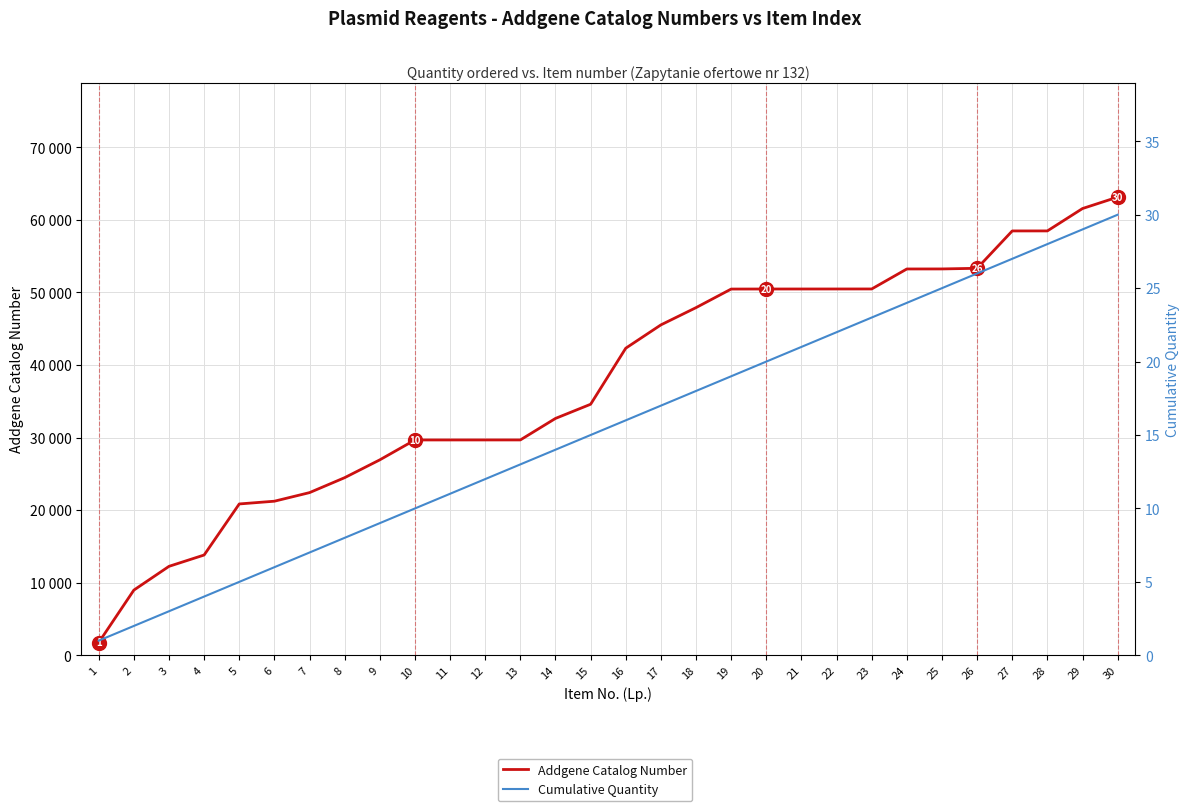

Reading right to left, transcribe all the data shown in this chart.

Addgene Catalog Number: 30=63136	29=61562	28=58477	27=58475	26=53327	25=53238	24=53233	23=50479	22=50477	21=50475	20=50473	19=50467	18=47907	17=45528	16=42316	15=34593	14=32640	13=29676	12=29675	11=29674	10=29673	9=26933	8=24478	7=22418	6=21234	5=20856	4=13820	3=12259	2=8985	1=1764
Cumulative Quantity: 30=30	29=29	28=28	27=27	26=26	25=25	24=24	23=23	22=22	21=21	20=20	19=19	18=18	17=17	16=16	15=15	14=14	13=13	12=12	11=11	10=10	9=9	8=8	7=7	6=6	5=5	4=4	3=3	2=2	1=1